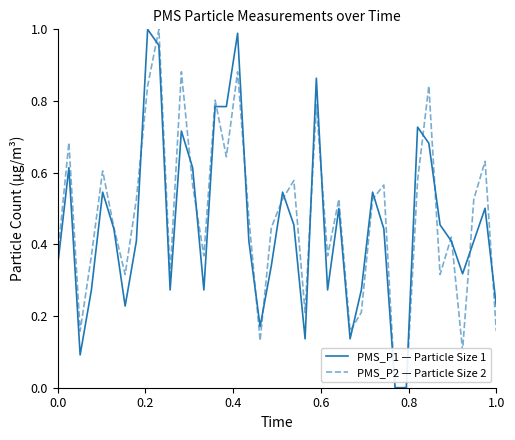

How many lines are shown in the chart?

2